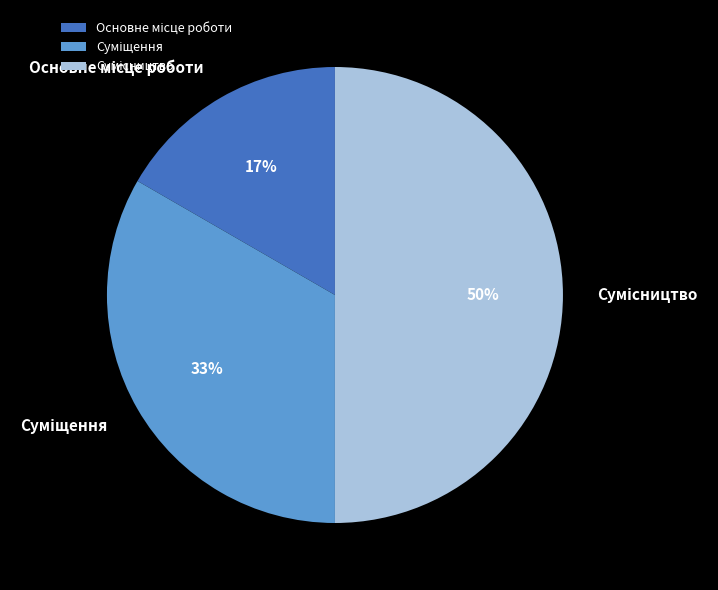

To the nearest percent, what is the average slice percentage?

33%